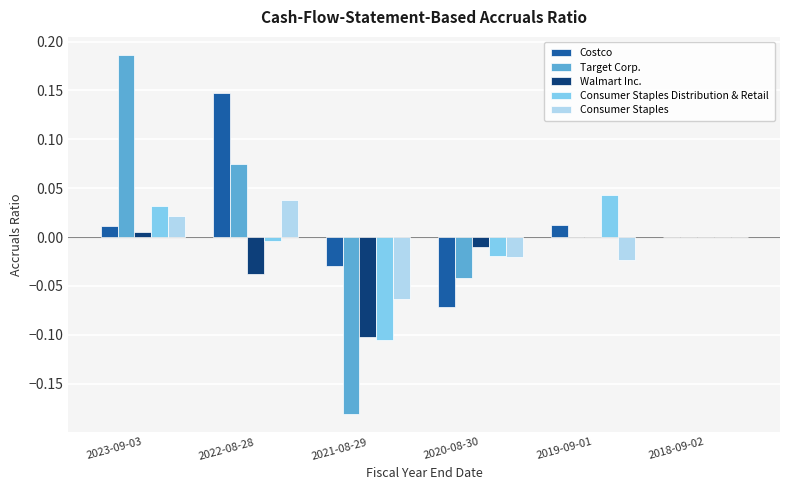

The value of Consumer Staples at 2019-09-01 is -0.0. True or false?

True